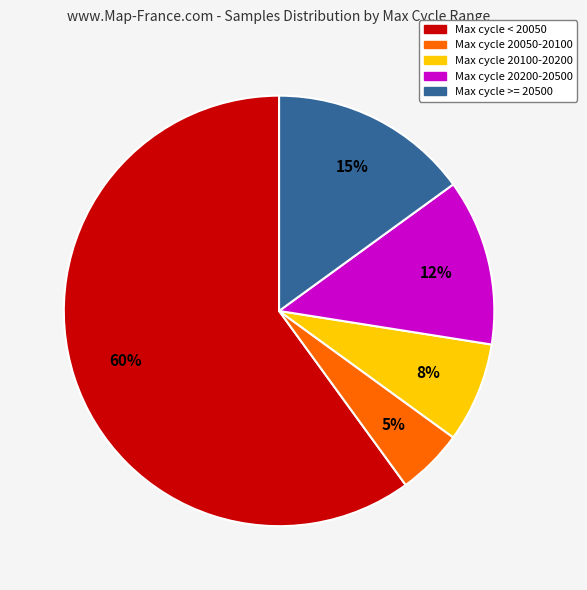

To the nearest percent, what is the difference between the largest and smallest slice percentages?

55%